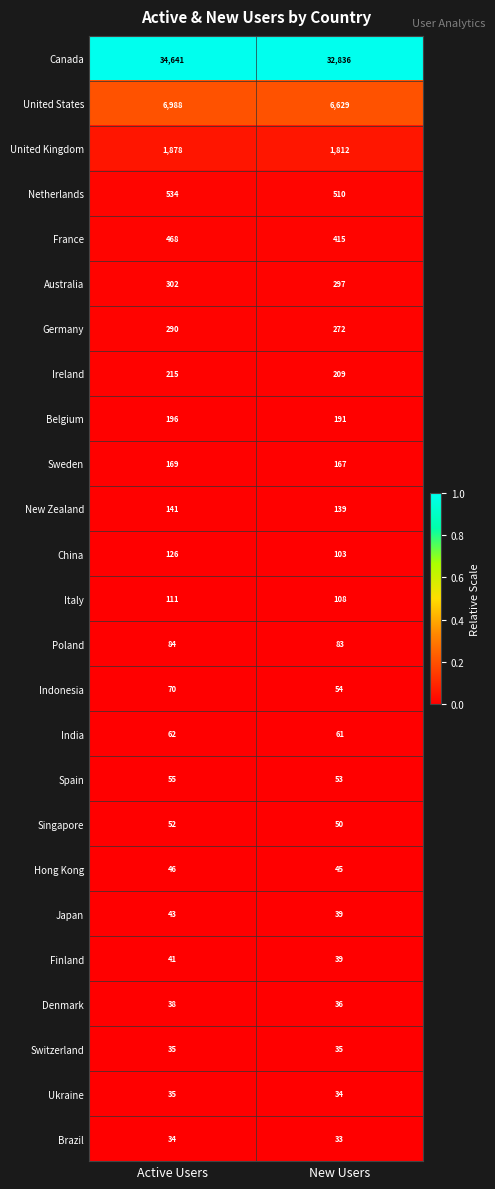

Count the number of categories in the chart.

2